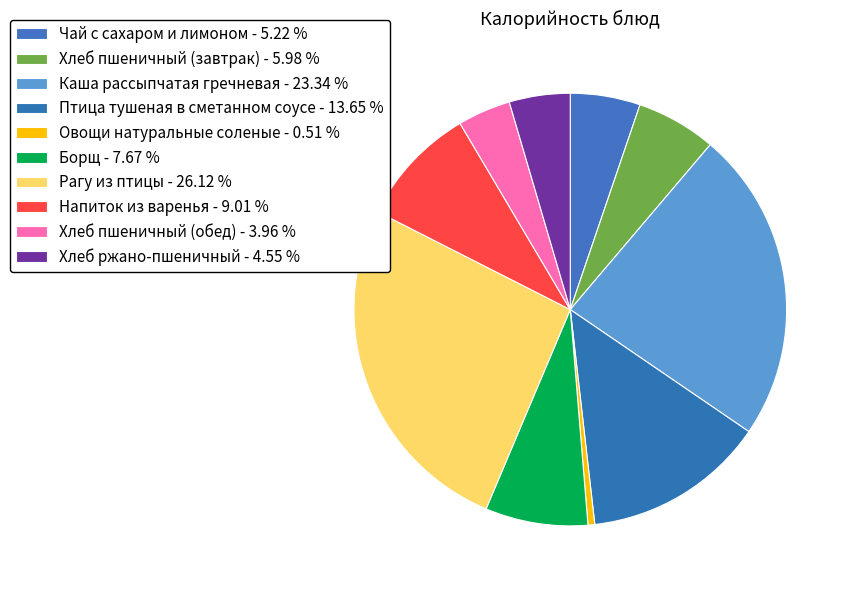

To the nearest percent, what is the difference between the Напиток из варенья and Хлеб пшеничный (обед) slice percentages?

5%